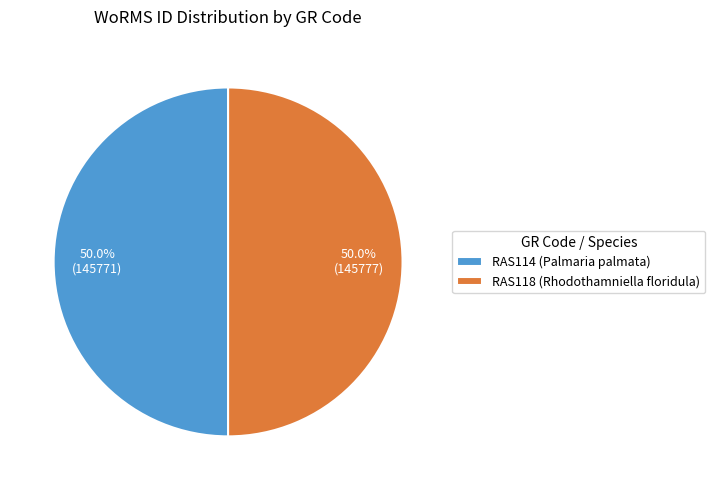

Approximately how many times larger is the value at RAS114 (Palmaria palmata) compared to RAS118 (Rhodothamniella floridula)?

1.0